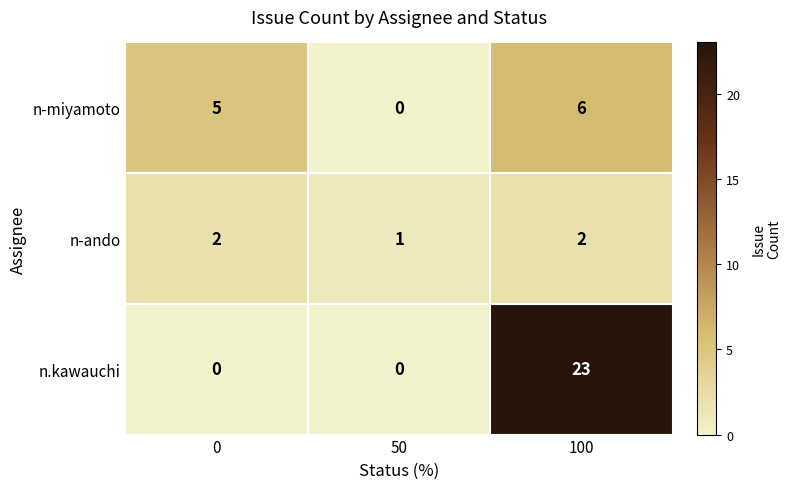

What is the total value across all series at 50?

1